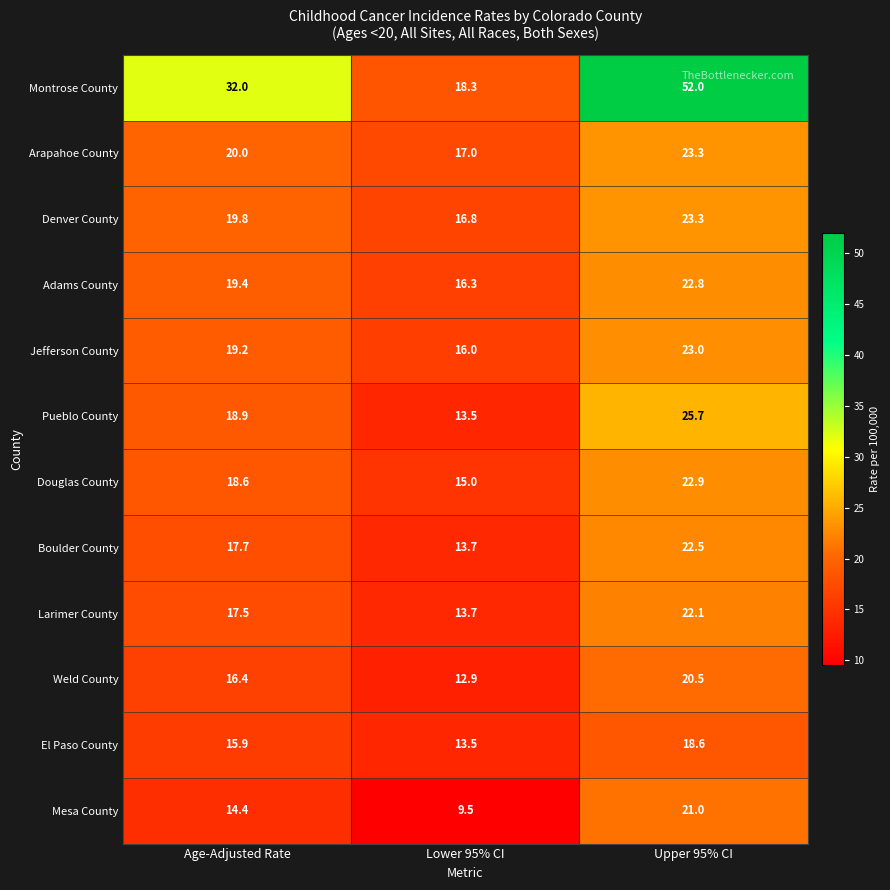

What is the spread (max minus min) of values at Age-Adjusted Rate?

17.6